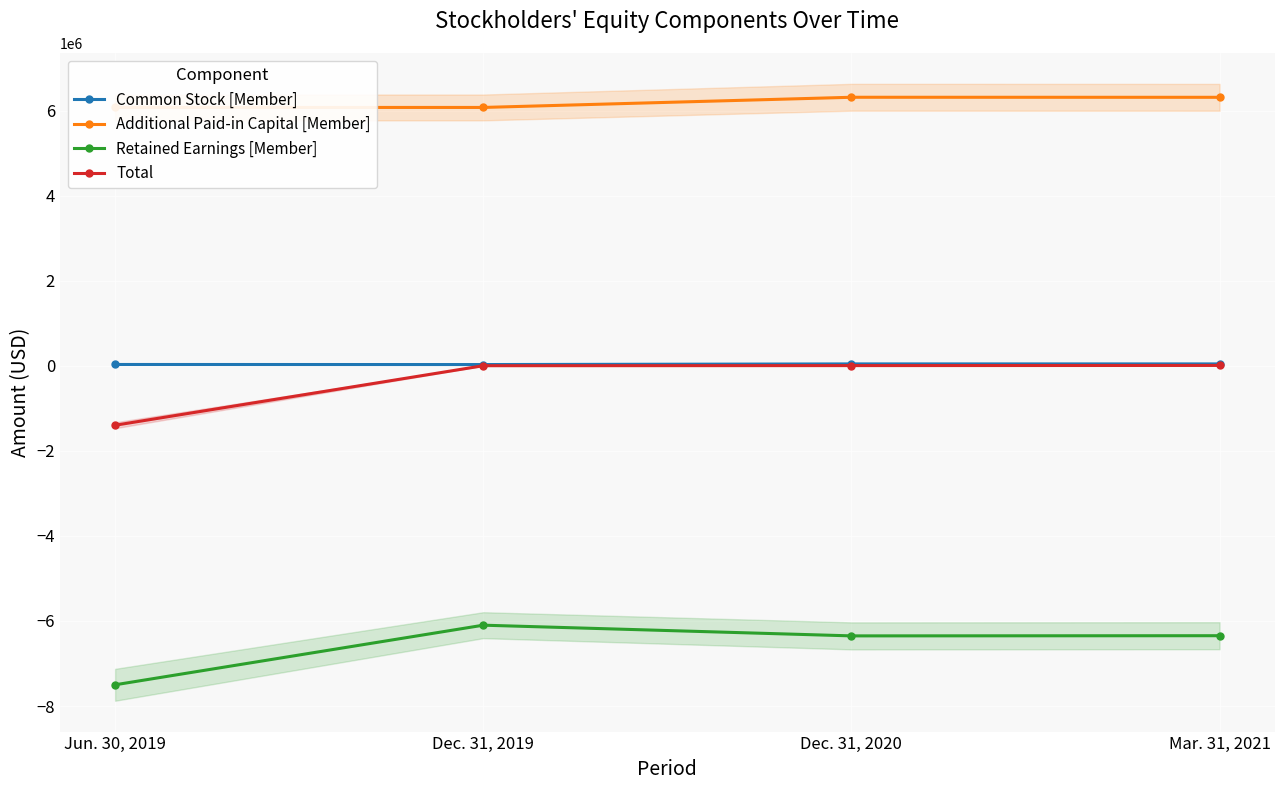

The Additional Paid-in Capital [Member] series shows 6310814 at Mar. 31, 2021. True or false?

True